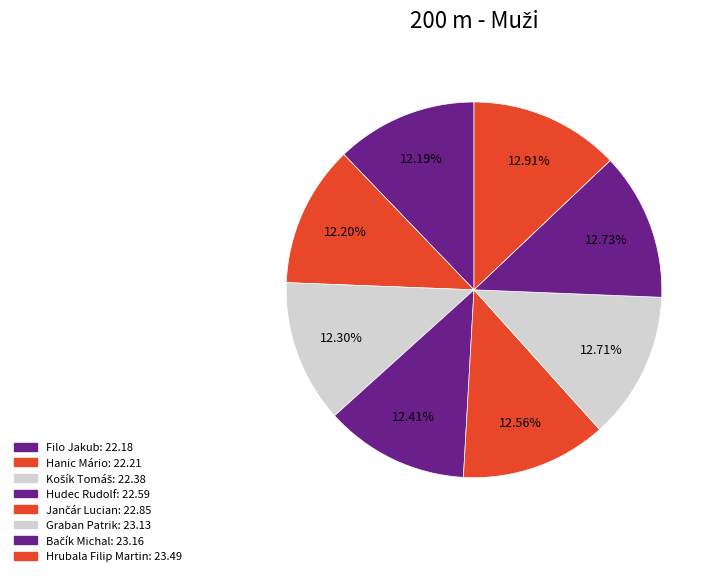

How many slices are in this pie chart?

8